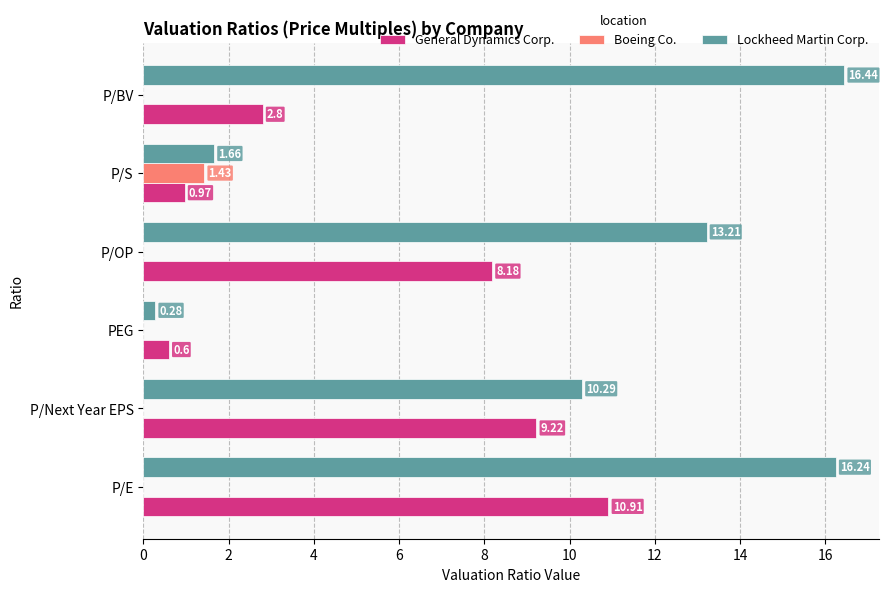

At which category is the sum across all series the highest?

P/E